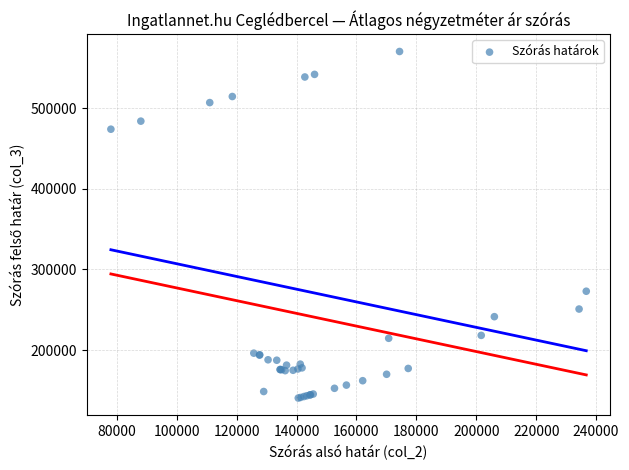

What Y value in the scatter plot is closest to 355463?

273040